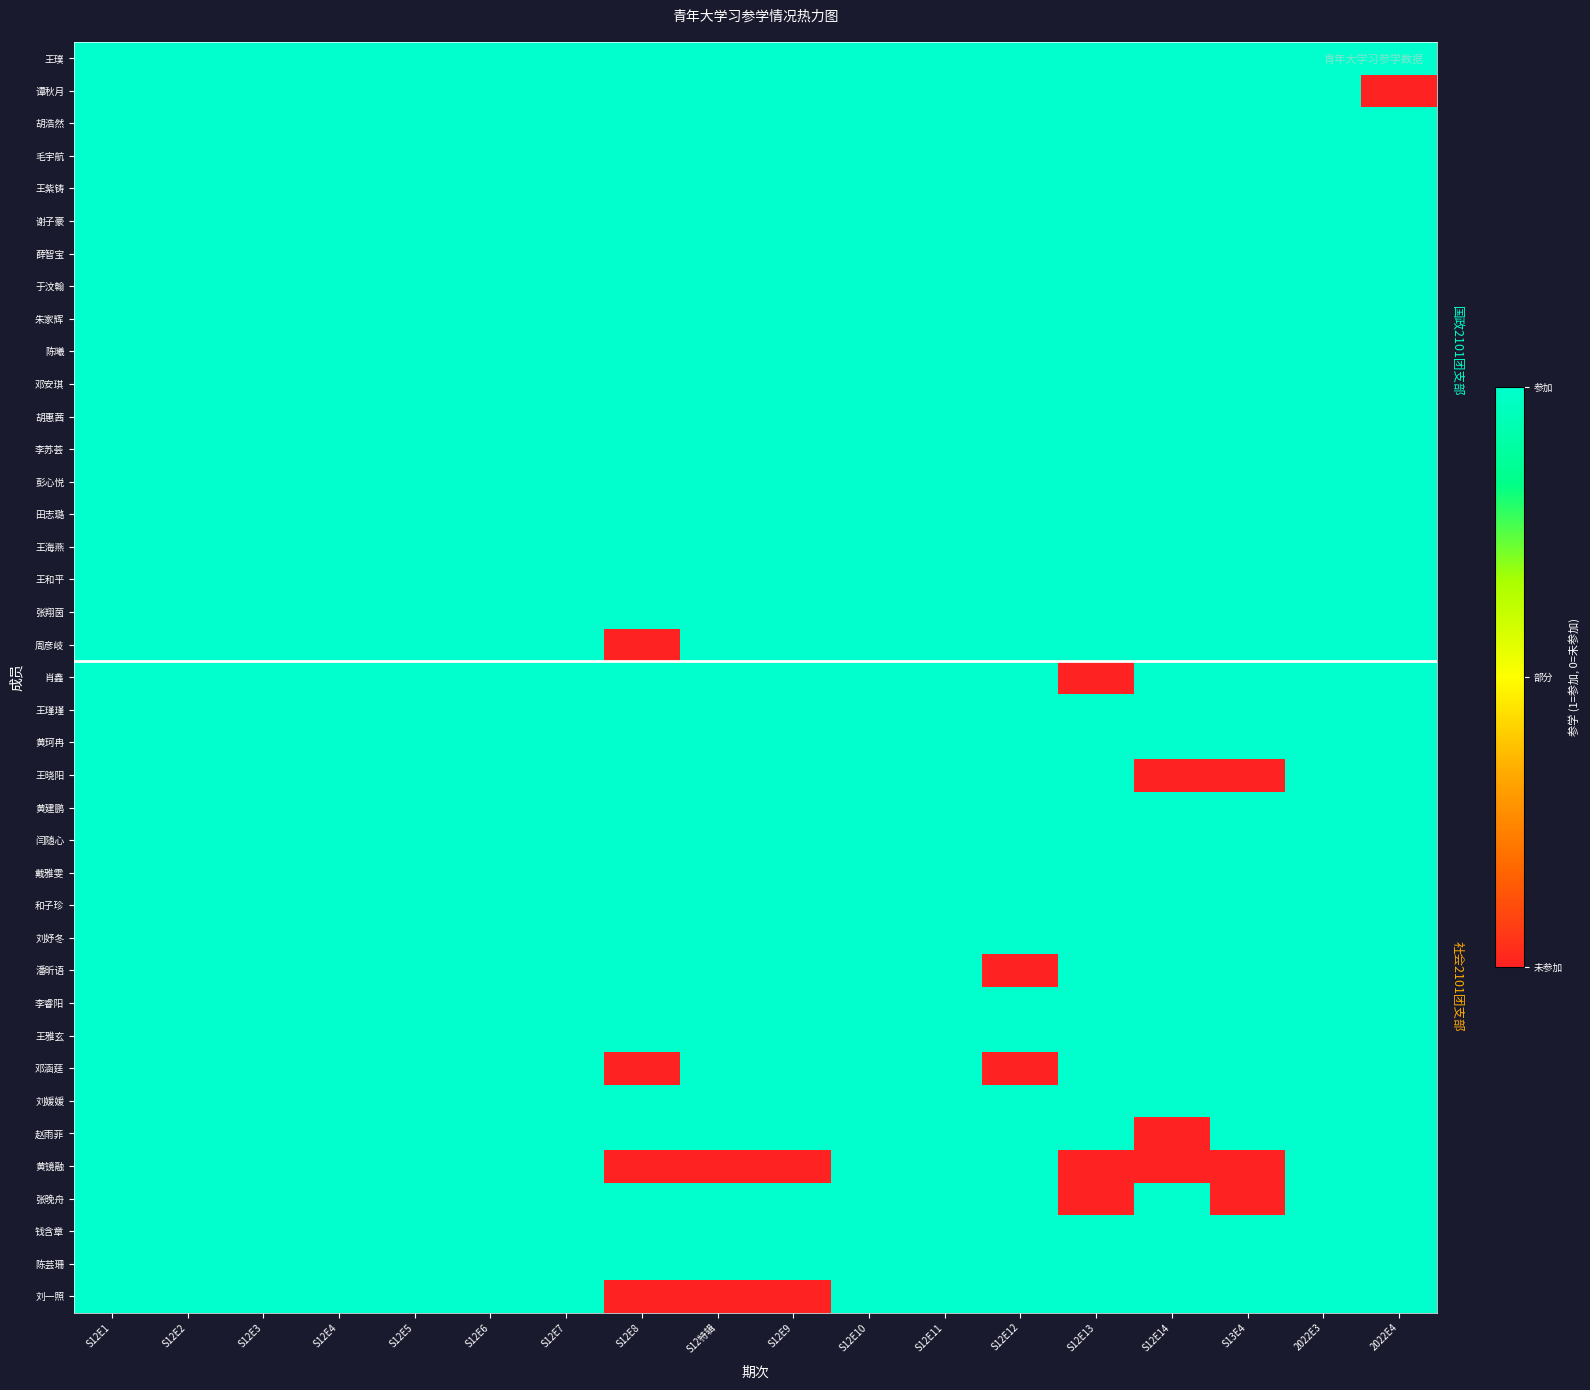

Reading left to right, list all the values displayed in this chart.

王璞: S12E1=1	S12E2=1	S12E3=1	S12E4=1	S12E5=1	S12E6=1	S12E7=1	S12E8=1	S12特辑=1	S12E9=1	S12E10=1	S12E11=1	S12E12=1	S12E13=1	S12E14=1	S13E4=1	2022E3=1	2022E4=1
谭秋月: S12E1=1	S12E2=1	S12E3=1	S12E4=1	S12E5=1	S12E6=1	S12E7=1	S12E8=1	S12特辑=1	S12E9=1	S12E10=1	S12E11=1	S12E12=1	S12E13=1	S12E14=1	S13E4=1	2022E3=1	2022E4=0
胡浩然: S12E1=1	S12E2=1	S12E3=1	S12E4=1	S12E5=1	S12E6=1	S12E7=1	S12E8=1	S12特辑=1	S12E9=1	S12E10=1	S12E11=1	S12E12=1	S12E13=1	S12E14=1	S13E4=1	2022E3=1	2022E4=1
毛宇航: S12E1=1	S12E2=1	S12E3=1	S12E4=1	S12E5=1	S12E6=1	S12E7=1	S12E8=1	S12特辑=1	S12E9=1	S12E10=1	S12E11=1	S12E12=1	S12E13=1	S12E14=1	S13E4=1	2022E3=1	2022E4=1
王紫铸: S12E1=1	S12E2=1	S12E3=1	S12E4=1	S12E5=1	S12E6=1	S12E7=1	S12E8=1	S12特辑=1	S12E9=1	S12E10=1	S12E11=1	S12E12=1	S12E13=1	S12E14=1	S13E4=1	2022E3=1	2022E4=1
谢子豪: S12E1=1	S12E2=1	S12E3=1	S12E4=1	S12E5=1	S12E6=1	S12E7=1	S12E8=1	S12特辑=1	S12E9=1	S12E10=1	S12E11=1	S12E12=1	S12E13=1	S12E14=1	S13E4=1	2022E3=1	2022E4=1
薛智宝: S12E1=1	S12E2=1	S12E3=1	S12E4=1	S12E5=1	S12E6=1	S12E7=1	S12E8=1	S12特辑=1	S12E9=1	S12E10=1	S12E11=1	S12E12=1	S12E13=1	S12E14=1	S13E4=1	2022E3=1	2022E4=1
于汶翰: S12E1=1	S12E2=1	S12E3=1	S12E4=1	S12E5=1	S12E6=1	S12E7=1	S12E8=1	S12特辑=1	S12E9=1	S12E10=1	S12E11=1	S12E12=1	S12E13=1	S12E14=1	S13E4=1	2022E3=1	2022E4=1
朱家辉: S12E1=1	S12E2=1	S12E3=1	S12E4=1	S12E5=1	S12E6=1	S12E7=1	S12E8=1	S12特辑=1	S12E9=1	S12E10=1	S12E11=1	S12E12=1	S12E13=1	S12E14=1	S13E4=1	2022E3=1	2022E4=1
陈曦: S12E1=1	S12E2=1	S12E3=1	S12E4=1	S12E5=1	S12E6=1	S12E7=1	S12E8=1	S12特辑=1	S12E9=1	S12E10=1	S12E11=1	S12E12=1	S12E13=1	S12E14=1	S13E4=1	2022E3=1	2022E4=1
邓安琪: S12E1=1	S12E2=1	S12E3=1	S12E4=1	S12E5=1	S12E6=1	S12E7=1	S12E8=1	S12特辑=1	S12E9=1	S12E10=1	S12E11=1	S12E12=1	S12E13=1	S12E14=1	S13E4=1	2022E3=1	2022E4=1
胡惠茜: S12E1=1	S12E2=1	S12E3=1	S12E4=1	S12E5=1	S12E6=1	S12E7=1	S12E8=1	S12特辑=1	S12E9=1	S12E10=1	S12E11=1	S12E12=1	S12E13=1	S12E14=1	S13E4=1	2022E3=1	2022E4=1
李苏荟: S12E1=1	S12E2=1	S12E3=1	S12E4=1	S12E5=1	S12E6=1	S12E7=1	S12E8=1	S12特辑=1	S12E9=1	S12E10=1	S12E11=1	S12E12=1	S12E13=1	S12E14=1	S13E4=1	2022E3=1	2022E4=1
彭心悦: S12E1=1	S12E2=1	S12E3=1	S12E4=1	S12E5=1	S12E6=1	S12E7=1	S12E8=1	S12特辑=1	S12E9=1	S12E10=1	S12E11=1	S12E12=1	S12E13=1	S12E14=1	S13E4=1	2022E3=1	2022E4=1
田志璐: S12E1=1	S12E2=1	S12E3=1	S12E4=1	S12E5=1	S12E6=1	S12E7=1	S12E8=1	S12特辑=1	S12E9=1	S12E10=1	S12E11=1	S12E12=1	S12E13=1	S12E14=1	S13E4=1	2022E3=1	2022E4=1
王海燕: S12E1=1	S12E2=1	S12E3=1	S12E4=1	S12E5=1	S12E6=1	S12E7=1	S12E8=1	S12特辑=1	S12E9=1	S12E10=1	S12E11=1	S12E12=1	S12E13=1	S12E14=1	S13E4=1	2022E3=1	2022E4=1
王和平: S12E1=1	S12E2=1	S12E3=1	S12E4=1	S12E5=1	S12E6=1	S12E7=1	S12E8=1	S12特辑=1	S12E9=1	S12E10=1	S12E11=1	S12E12=1	S12E13=1	S12E14=1	S13E4=1	2022E3=1	2022E4=1
张翔茵: S12E1=1	S12E2=1	S12E3=1	S12E4=1	S12E5=1	S12E6=1	S12E7=1	S12E8=1	S12特辑=1	S12E9=1	S12E10=1	S12E11=1	S12E12=1	S12E13=1	S12E14=1	S13E4=1	2022E3=1	2022E4=1
周彦岐: S12E1=1	S12E2=1	S12E3=1	S12E4=1	S12E5=1	S12E6=1	S12E7=1	S12E8=0	S12特辑=1	S12E9=1	S12E10=1	S12E11=1	S12E12=1	S12E13=1	S12E14=1	S13E4=1	2022E3=1	2022E4=1
肖鑫: S12E1=1	S12E2=1	S12E3=1	S12E4=1	S12E5=1	S12E6=1	S12E7=1	S12E8=1	S12特辑=1	S12E9=1	S12E10=1	S12E11=1	S12E12=1	S12E13=0	S12E14=1	S13E4=1	2022E3=1	2022E4=1
王瑾瑾: S12E1=1	S12E2=1	S12E3=1	S12E4=1	S12E5=1	S12E6=1	S12E7=1	S12E8=1	S12特辑=1	S12E9=1	S12E10=1	S12E11=1	S12E12=1	S12E13=1	S12E14=1	S13E4=1	2022E3=1	2022E4=1
黄珂冉: S12E1=1	S12E2=1	S12E3=1	S12E4=1	S12E5=1	S12E6=1	S12E7=1	S12E8=1	S12特辑=1	S12E9=1	S12E10=1	S12E11=1	S12E12=1	S12E13=1	S12E14=1	S13E4=1	2022E3=1	2022E4=1
王晓阳: S12E1=1	S12E2=1	S12E3=1	S12E4=1	S12E5=1	S12E6=1	S12E7=1	S12E8=1	S12特辑=1	S12E9=1	S12E10=1	S12E11=1	S12E12=1	S12E13=1	S12E14=0	S13E4=0	2022E3=1	2022E4=1
黄建鹏: S12E1=1	S12E2=1	S12E3=1	S12E4=1	S12E5=1	S12E6=1	S12E7=1	S12E8=1	S12特辑=1	S12E9=1	S12E10=1	S12E11=1	S12E12=1	S12E13=1	S12E14=1	S13E4=1	2022E3=1	2022E4=1
闫随心: S12E1=1	S12E2=1	S12E3=1	S12E4=1	S12E5=1	S12E6=1	S12E7=1	S12E8=1	S12特辑=1	S12E9=1	S12E10=1	S12E11=1	S12E12=1	S12E13=1	S12E14=1	S13E4=1	2022E3=1	2022E4=1
戴雅雯: S12E1=1	S12E2=1	S12E3=1	S12E4=1	S12E5=1	S12E6=1	S12E7=1	S12E8=1	S12特辑=1	S12E9=1	S12E10=1	S12E11=1	S12E12=1	S12E13=1	S12E14=1	S13E4=1	2022E3=1	2022E4=1
和子珍: S12E1=1	S12E2=1	S12E3=1	S12E4=1	S12E5=1	S12E6=1	S12E7=1	S12E8=1	S12特辑=1	S12E9=1	S12E10=1	S12E11=1	S12E12=1	S12E13=1	S12E14=1	S13E4=1	2022E3=1	2022E4=1
刘妤冬: S12E1=1	S12E2=1	S12E3=1	S12E4=1	S12E5=1	S12E6=1	S12E7=1	S12E8=1	S12特辑=1	S12E9=1	S12E10=1	S12E11=1	S12E12=1	S12E13=1	S12E14=1	S13E4=1	2022E3=1	2022E4=1
潘昕语: S12E1=1	S12E2=1	S12E3=1	S12E4=1	S12E5=1	S12E6=1	S12E7=1	S12E8=1	S12特辑=1	S12E9=1	S12E10=1	S12E11=1	S12E12=0	S12E13=1	S12E14=1	S13E4=1	2022E3=1	2022E4=1
李睿阳: S12E1=1	S12E2=1	S12E3=1	S12E4=1	S12E5=1	S12E6=1	S12E7=1	S12E8=1	S12特辑=1	S12E9=1	S12E10=1	S12E11=1	S12E12=1	S12E13=1	S12E14=1	S13E4=1	2022E3=1	2022E4=1
王雅玄: S12E1=1	S12E2=1	S12E3=1	S12E4=1	S12E5=1	S12E6=1	S12E7=1	S12E8=1	S12特辑=1	S12E9=1	S12E10=1	S12E11=1	S12E12=1	S12E13=1	S12E14=1	S13E4=1	2022E3=1	2022E4=1
邓涵莛: S12E1=1	S12E2=1	S12E3=1	S12E4=1	S12E5=1	S12E6=1	S12E7=1	S12E8=0	S12特辑=1	S12E9=1	S12E10=1	S12E11=1	S12E12=0	S12E13=1	S12E14=1	S13E4=1	2022E3=1	2022E4=1
刘媛媛: S12E1=1	S12E2=1	S12E3=1	S12E4=1	S12E5=1	S12E6=1	S12E7=1	S12E8=1	S12特辑=1	S12E9=1	S12E10=1	S12E11=1	S12E12=1	S12E13=1	S12E14=1	S13E4=1	2022E3=1	2022E4=1
赵雨菲: S12E1=1	S12E2=1	S12E3=1	S12E4=1	S12E5=1	S12E6=1	S12E7=1	S12E8=1	S12特辑=1	S12E9=1	S12E10=1	S12E11=1	S12E12=1	S12E13=1	S12E14=0	S13E4=1	2022E3=1	2022E4=1
黄镜融: S12E1=1	S12E2=1	S12E3=1	S12E4=1	S12E5=1	S12E6=1	S12E7=1	S12E8=0	S12特辑=0	S12E9=0	S12E10=1	S12E11=1	S12E12=1	S12E13=0	S12E14=0	S13E4=0	2022E3=1	2022E4=1
张晚舟: S12E1=1	S12E2=1	S12E3=1	S12E4=1	S12E5=1	S12E6=1	S12E7=1	S12E8=1	S12特辑=1	S12E9=1	S12E10=1	S12E11=1	S12E12=1	S12E13=0	S12E14=1	S13E4=0	2022E3=1	2022E4=1
钱含章: S12E1=1	S12E2=1	S12E3=1	S12E4=1	S12E5=1	S12E6=1	S12E7=1	S12E8=1	S12特辑=1	S12E9=1	S12E10=1	S12E11=1	S12E12=1	S12E13=1	S12E14=1	S13E4=1	2022E3=1	2022E4=1
陈芸珊: S12E1=1	S12E2=1	S12E3=1	S12E4=1	S12E5=1	S12E6=1	S12E7=1	S12E8=1	S12特辑=1	S12E9=1	S12E10=1	S12E11=1	S12E12=1	S12E13=1	S12E14=1	S13E4=1	2022E3=1	2022E4=1
刘一照: S12E1=1	S12E2=1	S12E3=1	S12E4=1	S12E5=1	S12E6=1	S12E7=1	S12E8=0	S12特辑=0	S12E9=0	S12E10=1	S12E11=1	S12E12=1	S12E13=1	S12E14=1	S13E4=1	2022E3=1	2022E4=1